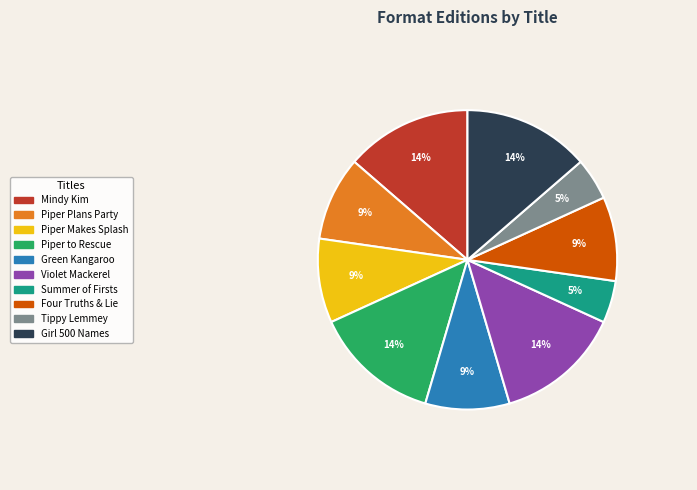

To the nearest percent, what portion does Green Kangaroo represent?

9%